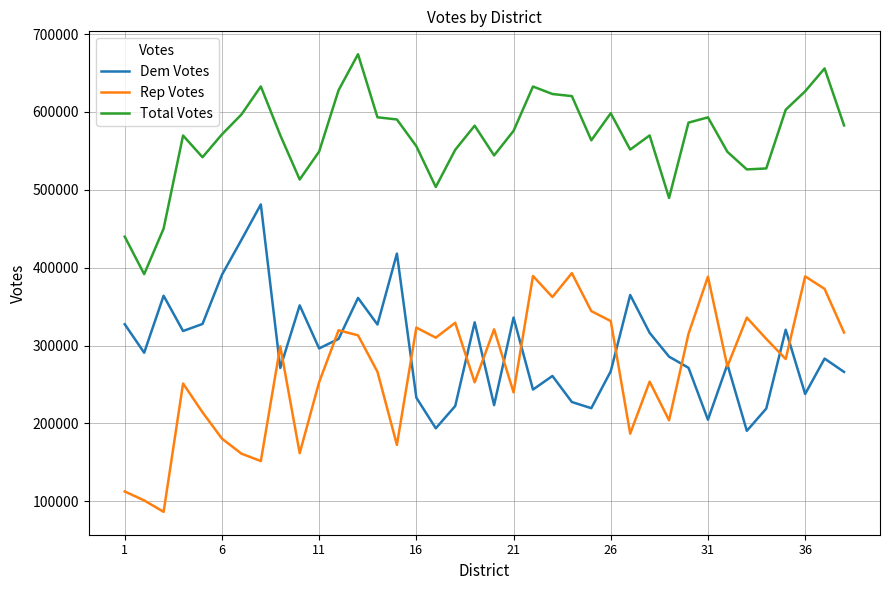

List the series in order of their peak value, highest first.

Total Votes, Dem Votes, Rep Votes